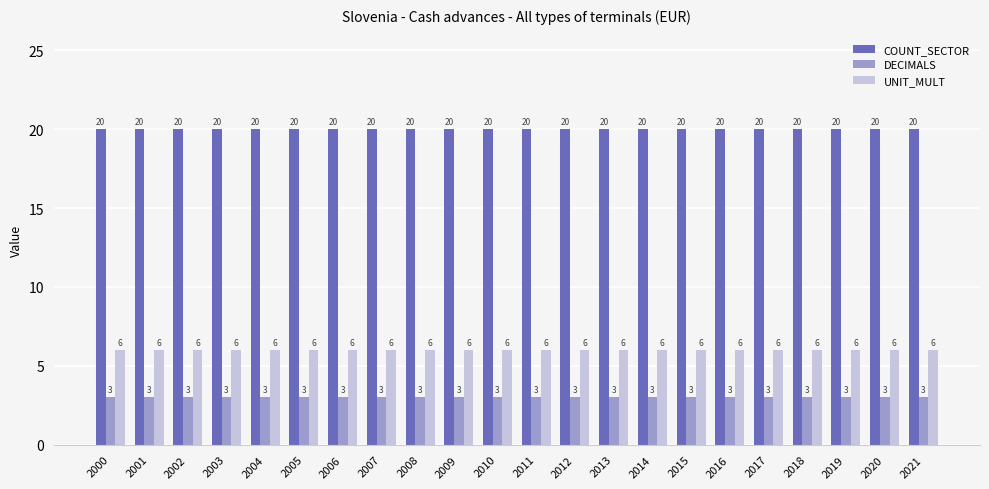

The DECIMALS series shows 4 at 2005. True or false?

False